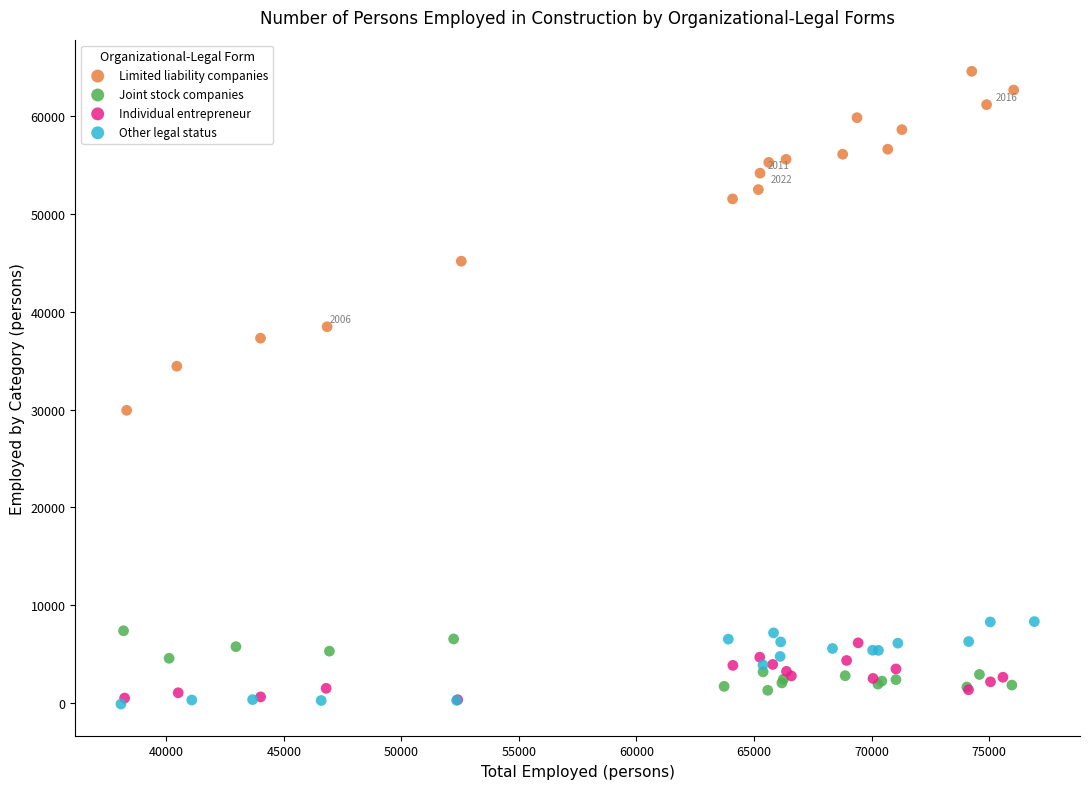

Which series has the widest spread of Y values?

Limited liability companies